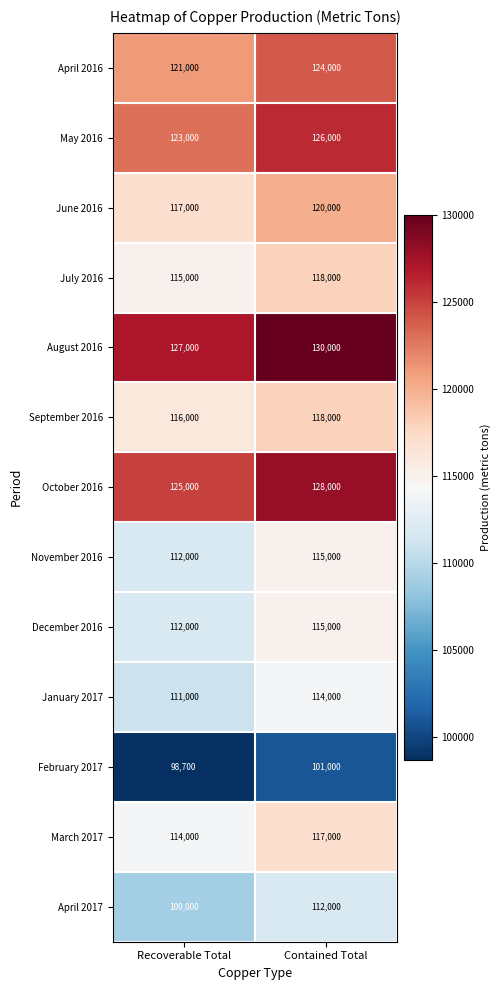

The value of April 2017 at Recoverable Total is 155572. True or false?

False